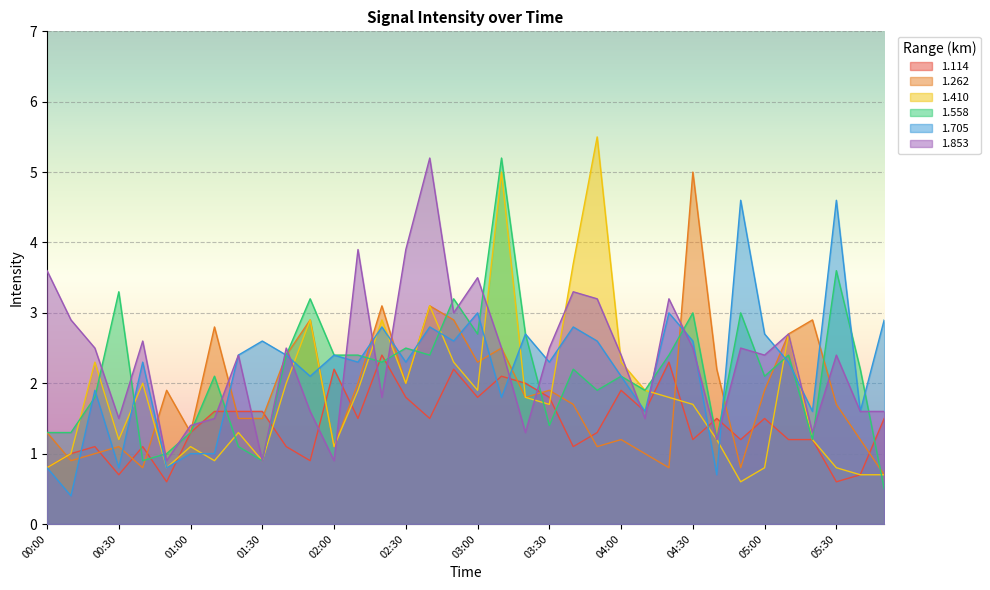

Rank the series by their maximum value, from lowest to highest.

1.114, 1.705, 1.262, 1.558, 1.853, 1.410